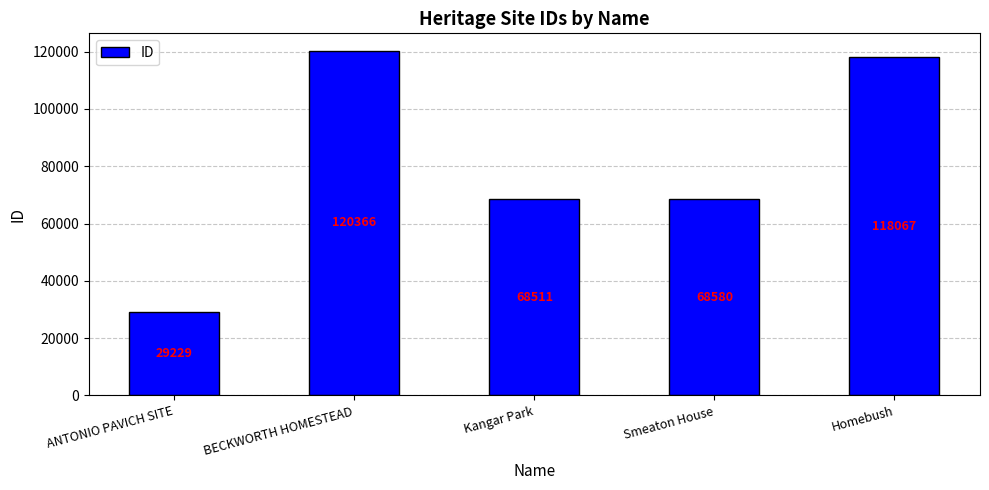

Approximately how many times larger is the value at BECKWORTH HOMESTEAD compared to Smeaton House?

1.8